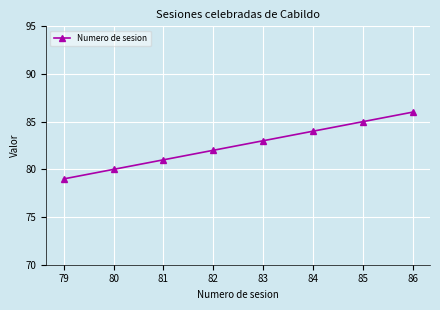

True or false: the data shows 81 at 81.

True